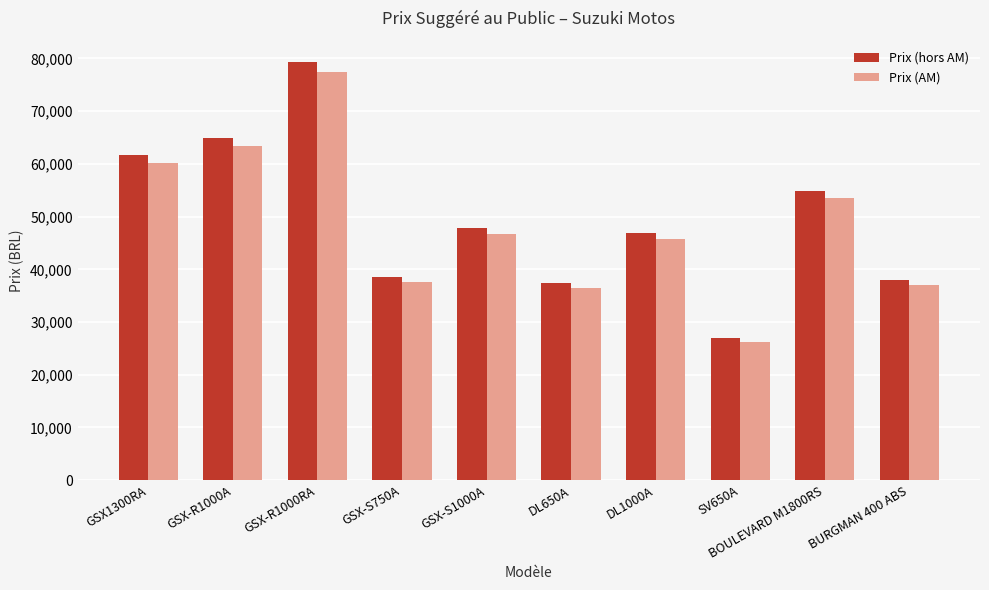

What is the maximum value for Prix (hors AM)?

79395.0